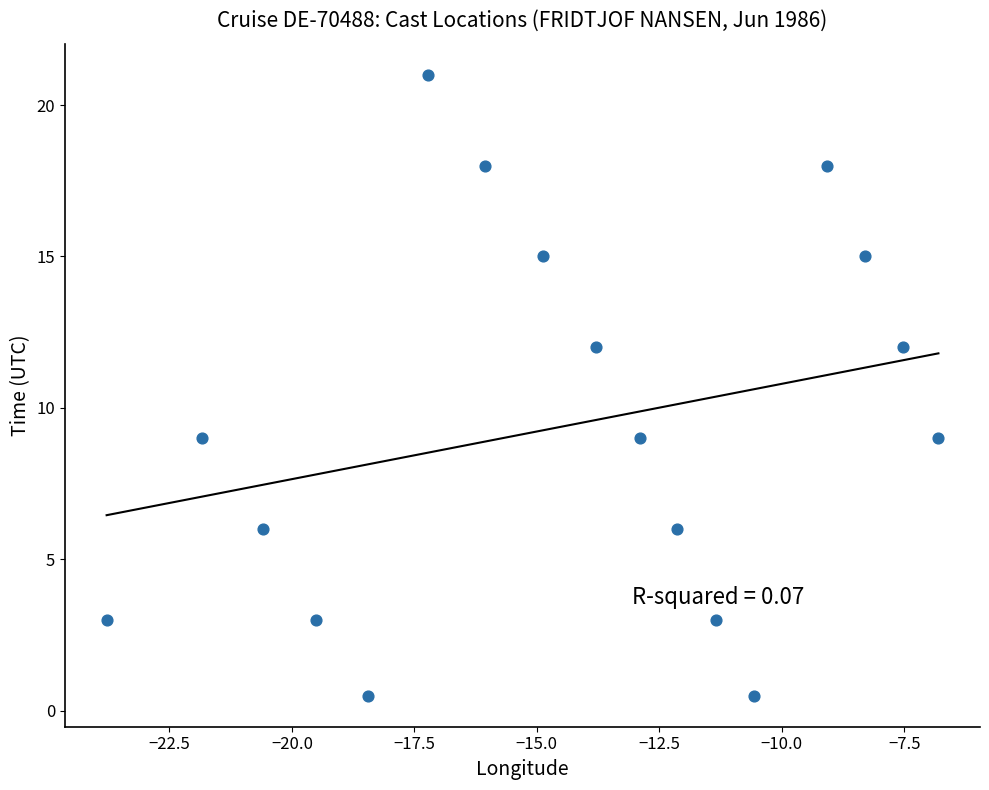

What is the range of Y values (max minus min)?

20.5